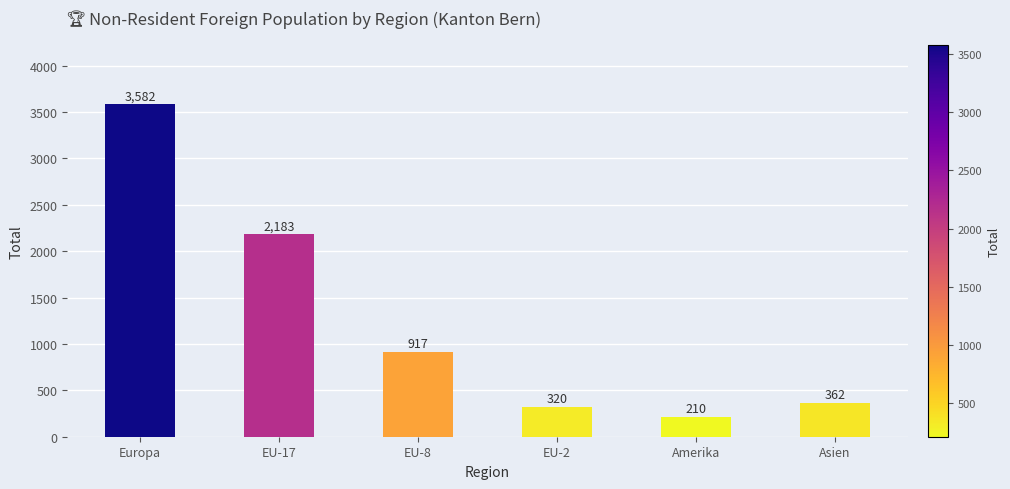

What is the value of the 5th bar from the left?

210